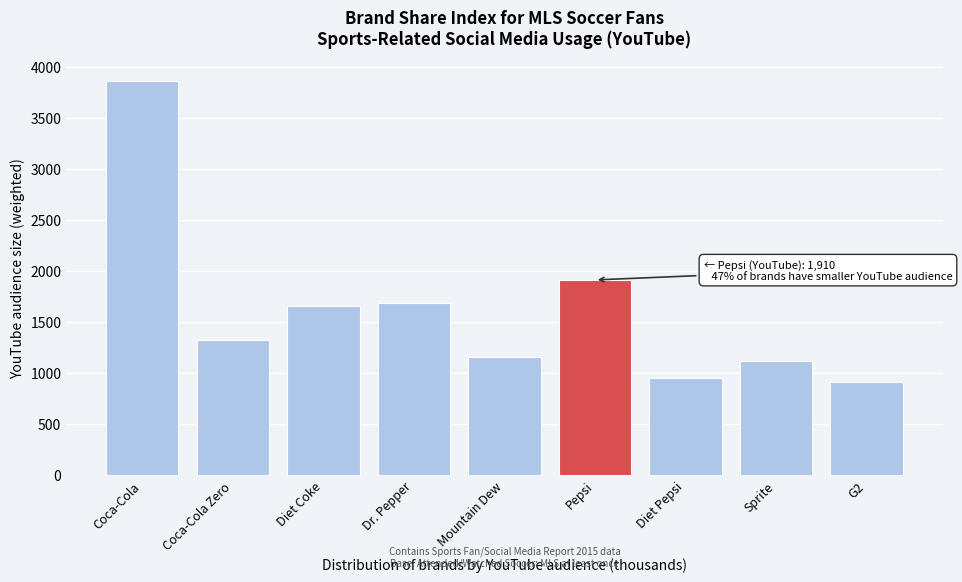

Reading left to right, transcribe all the data shown in this chart.

Coca-Cola=3861.2	Coca-Cola Zero=1316.9	Diet Coke=1653.8	Dr. Pepper=1685.1	Mountain Dew=1159.8	Pepsi=1910.1	Diet Pepsi=953.9	Sprite=1120.6	G2=913.0